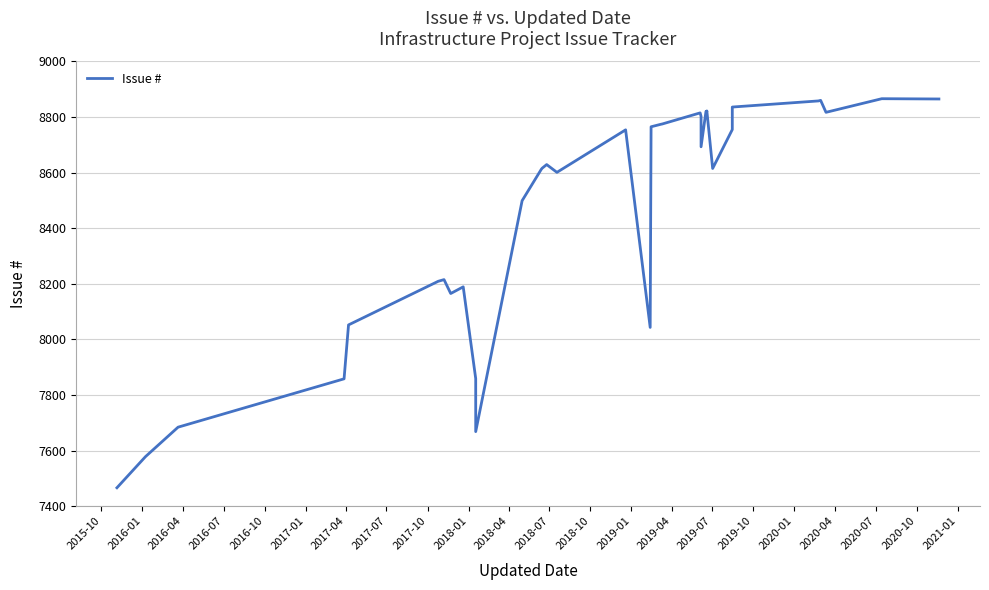

Does the chart display data point markers on the line(s)?

No